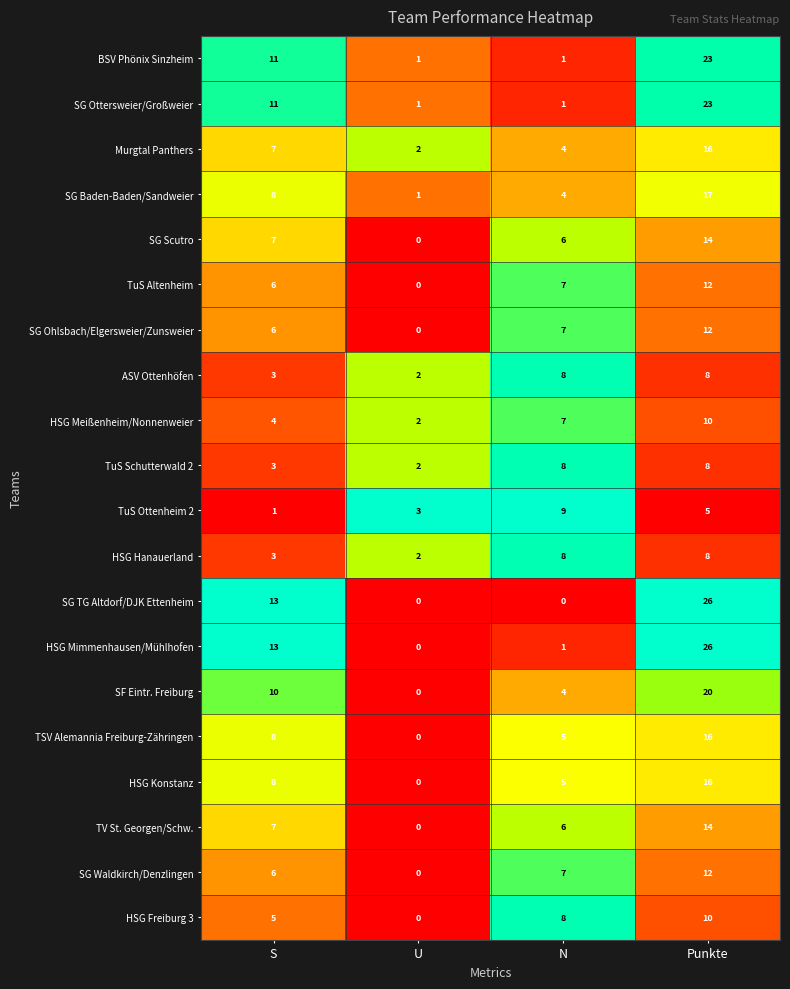

Count the number of categories in the chart.

4